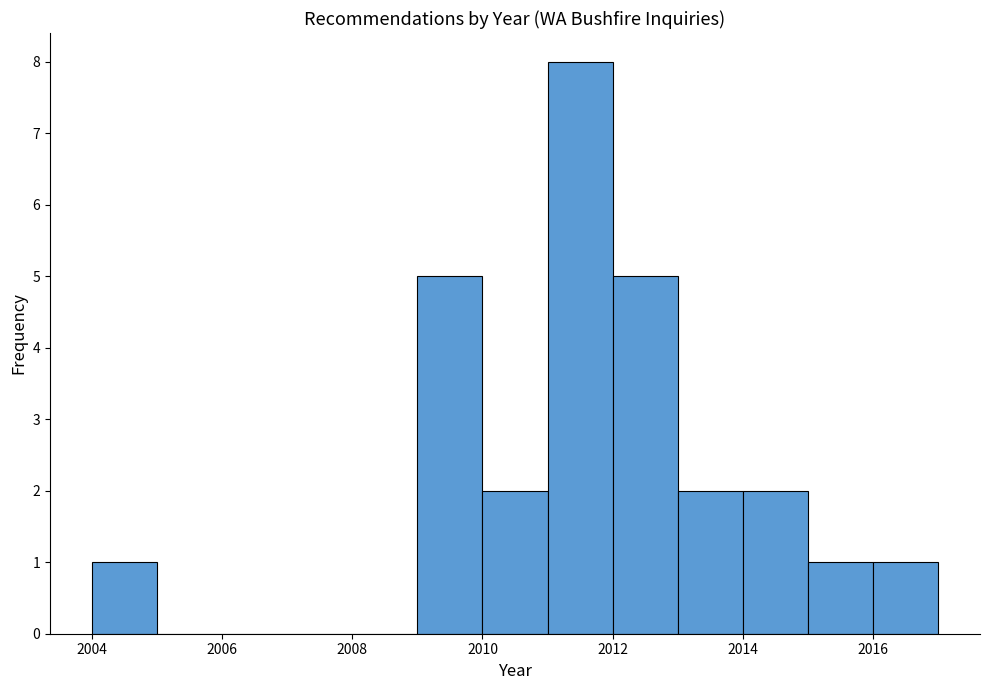

What is the height of the bar covering 2016 to 2017 on the x-axis? The values are not printed on the chart, so give them approximately, as read against the axis.

1